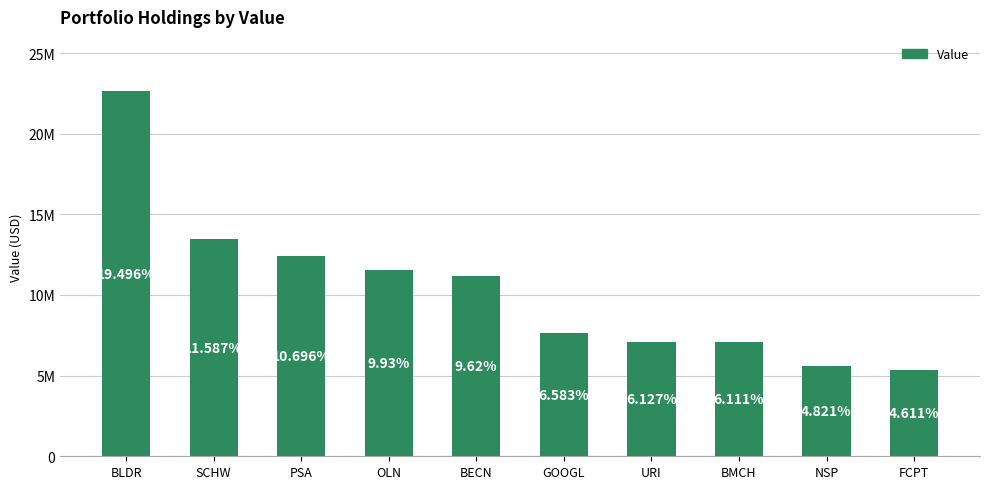

What is the greatest value displayed?

22626000